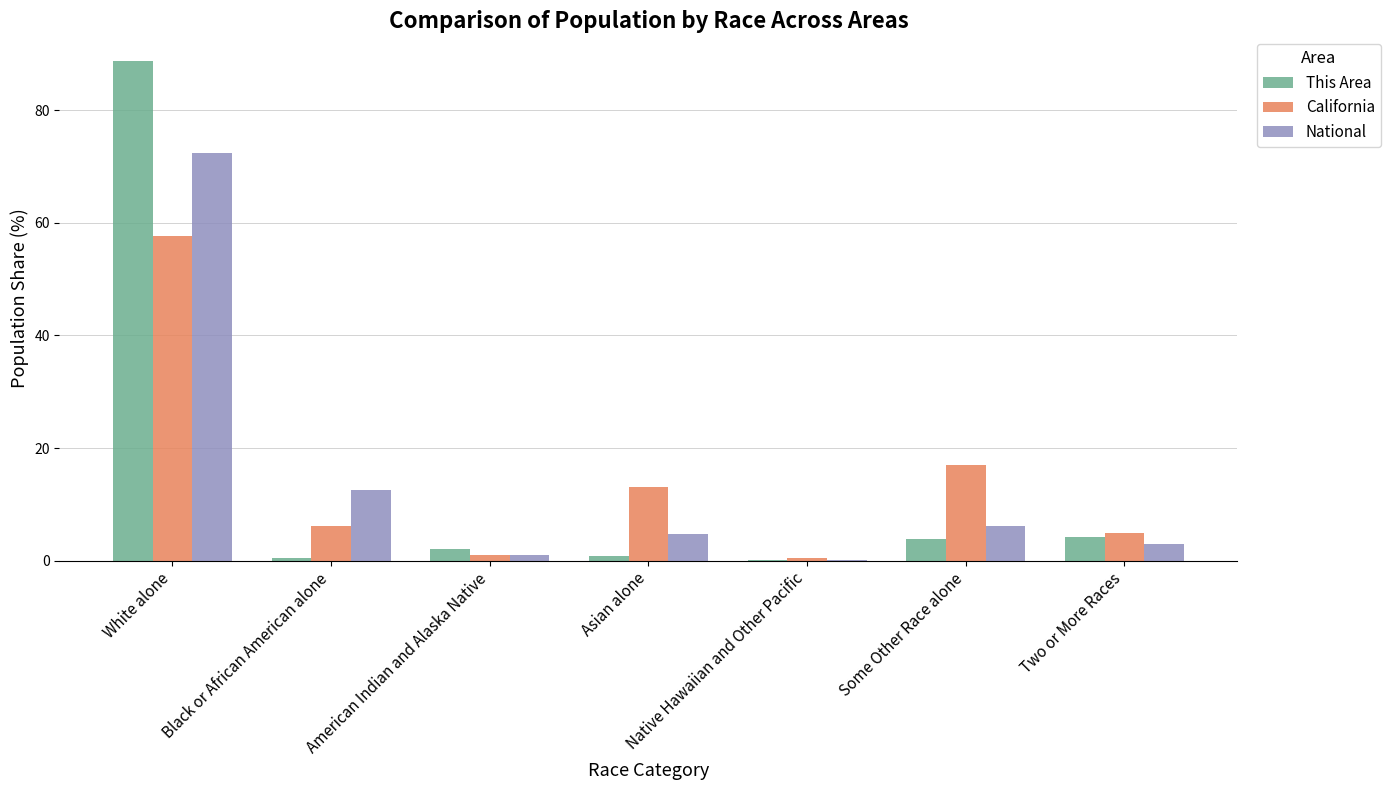

Which category has the highest value across all series?

White alone